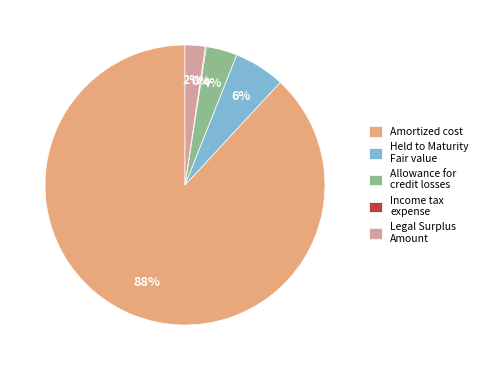

Which category accounts for the majority?

Amortized cost